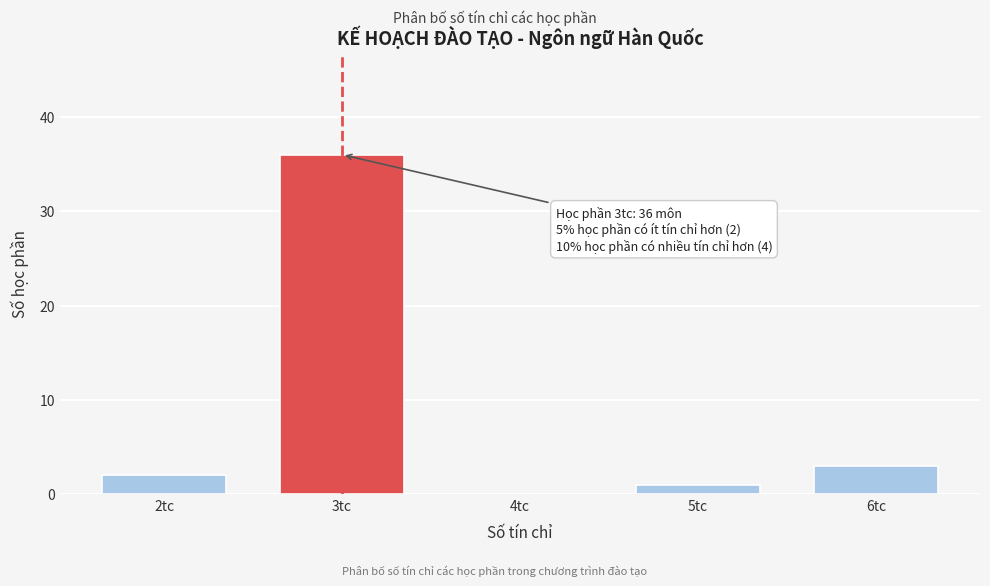

Reading left to right, what are all the values shown in this chart?

2tc=2	3tc=36	4tc=0	5tc=1	6tc=3